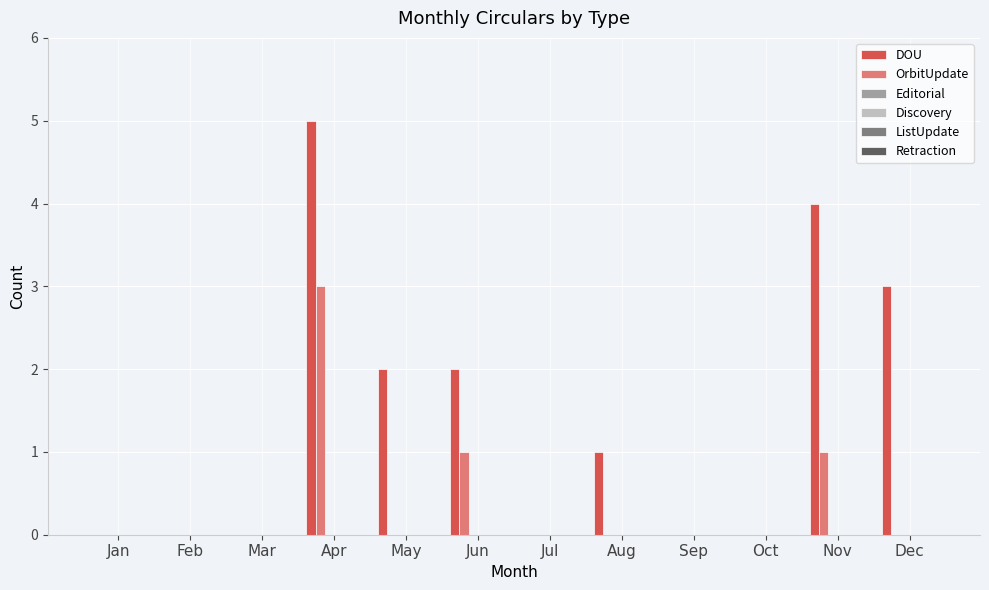

What is the sum of all OrbitUpdate values?

5